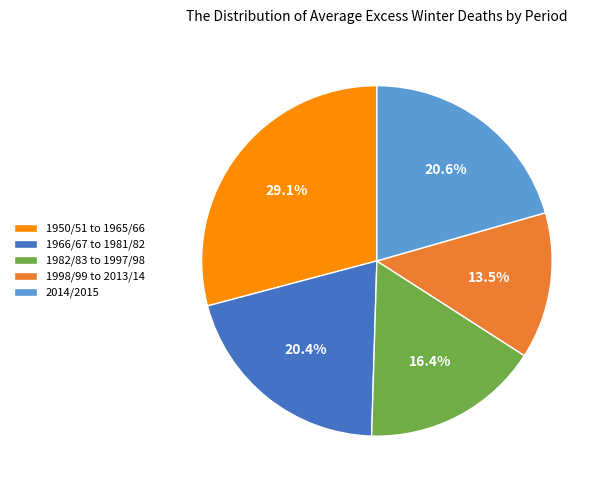

What is the largest slice in the pie chart?

1950/51 to 1965/66